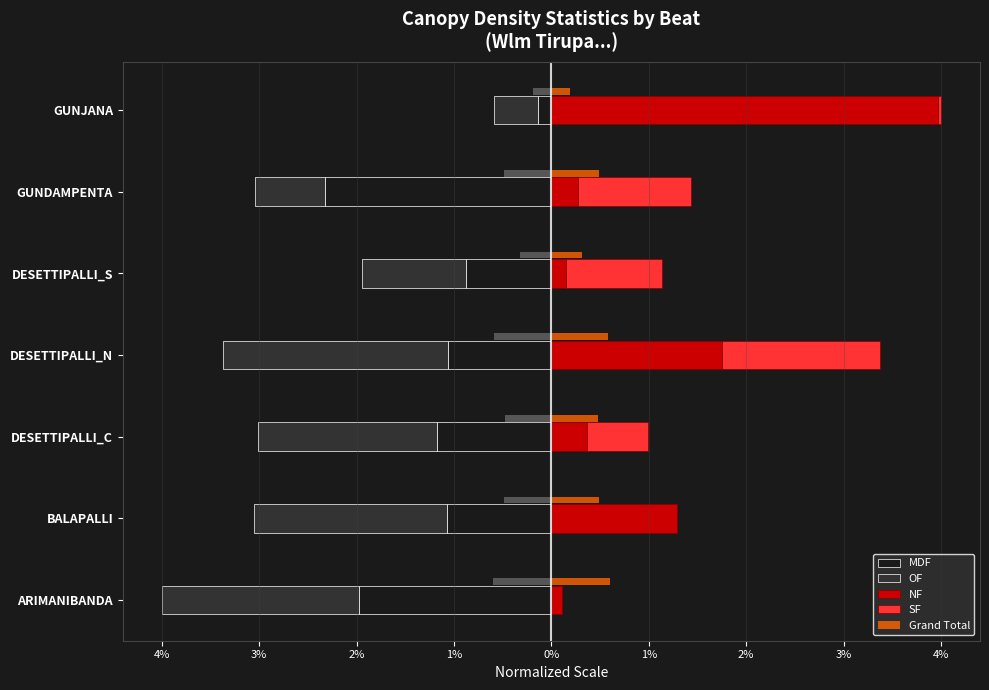

What is the difference between the maximum and minimum values in the OF series?

1.9